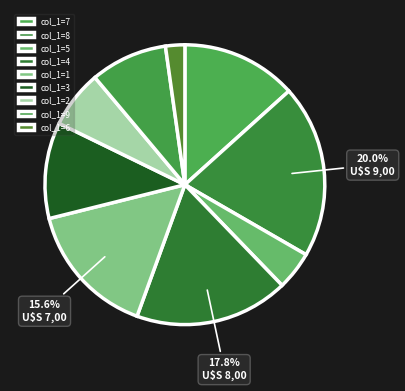

Rank the categories by value from highest to lowest.

col_1=8, col_1=4, col_1=1, col_1=7, col_1=3, col_1=9, col_1=2, col_1=5, col_1=6